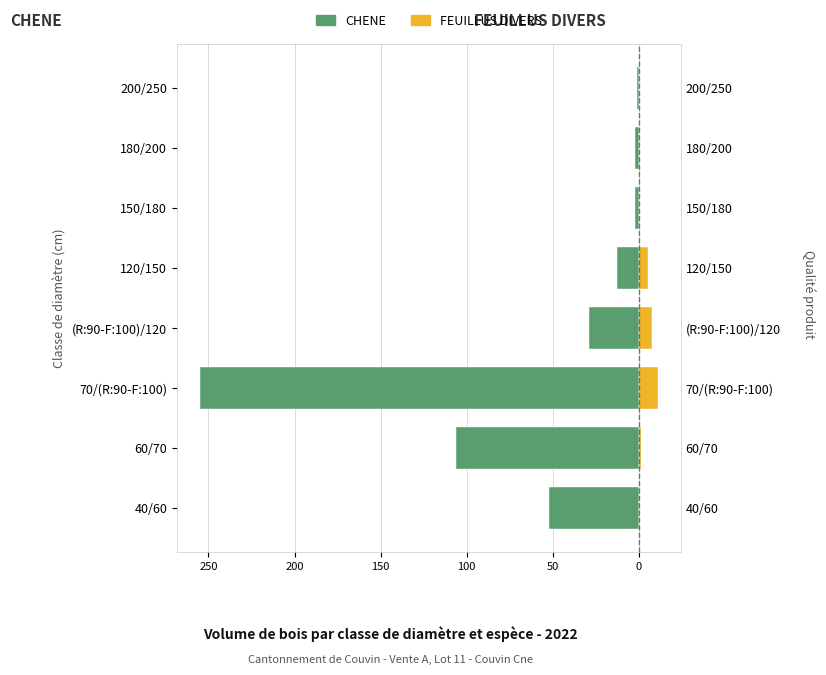

What is the difference between the maximum and minimum values in the FEUILLUS DIVERS (vtgr) series?

11.0